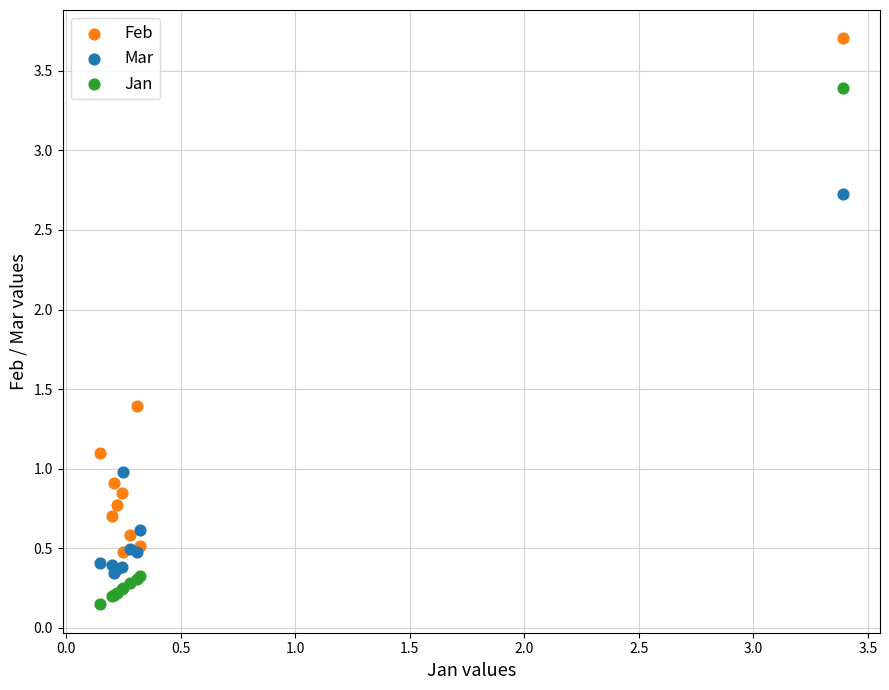

What are all the series names shown in the legend?

Feb, Mar, Jan